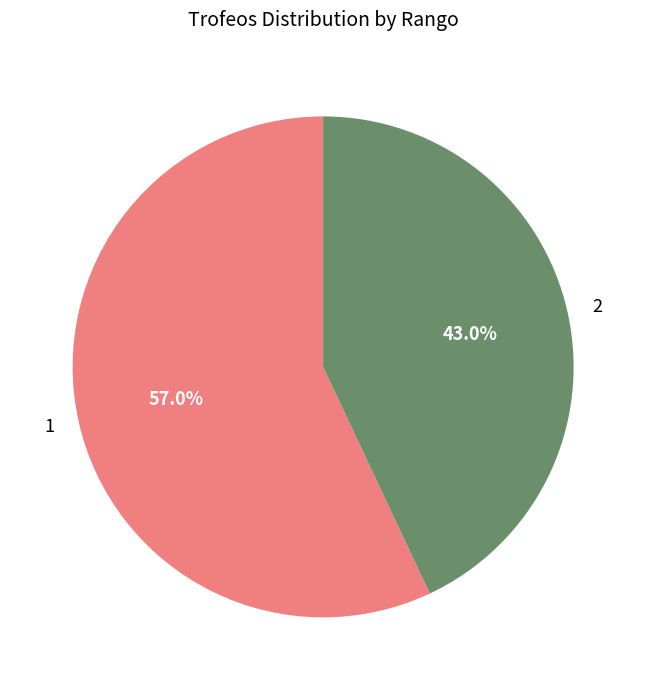

What portion of the pie excludes 2?

57.0%